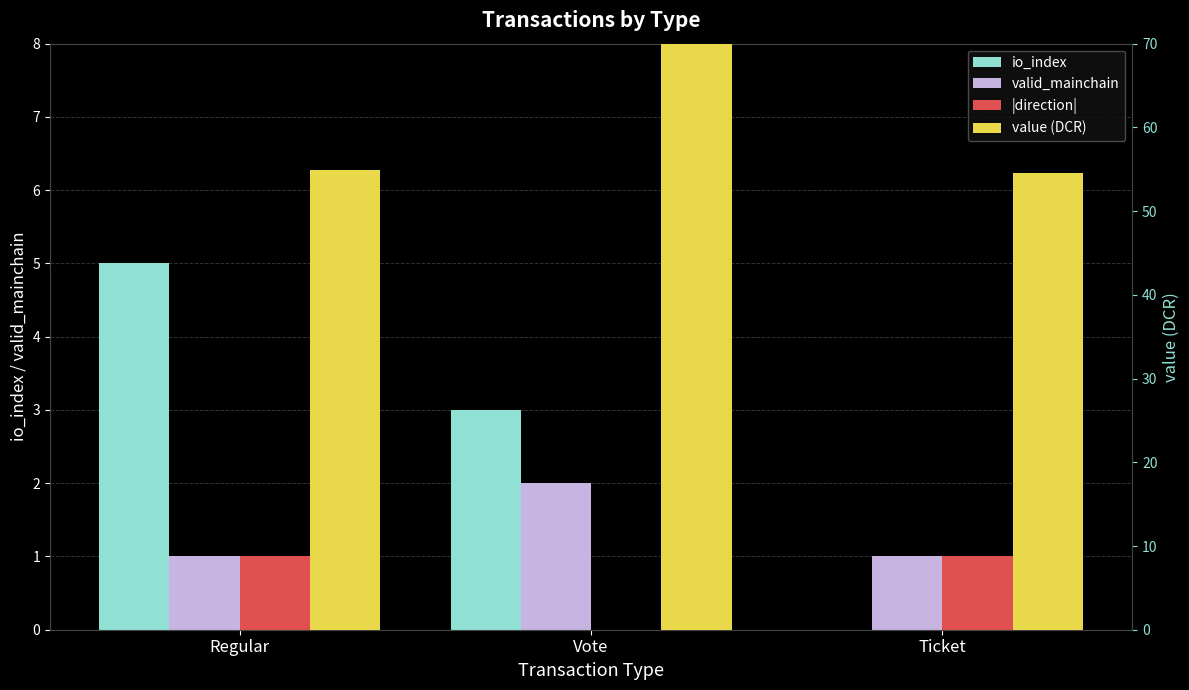

What is the maximum value for io_index?

5.0